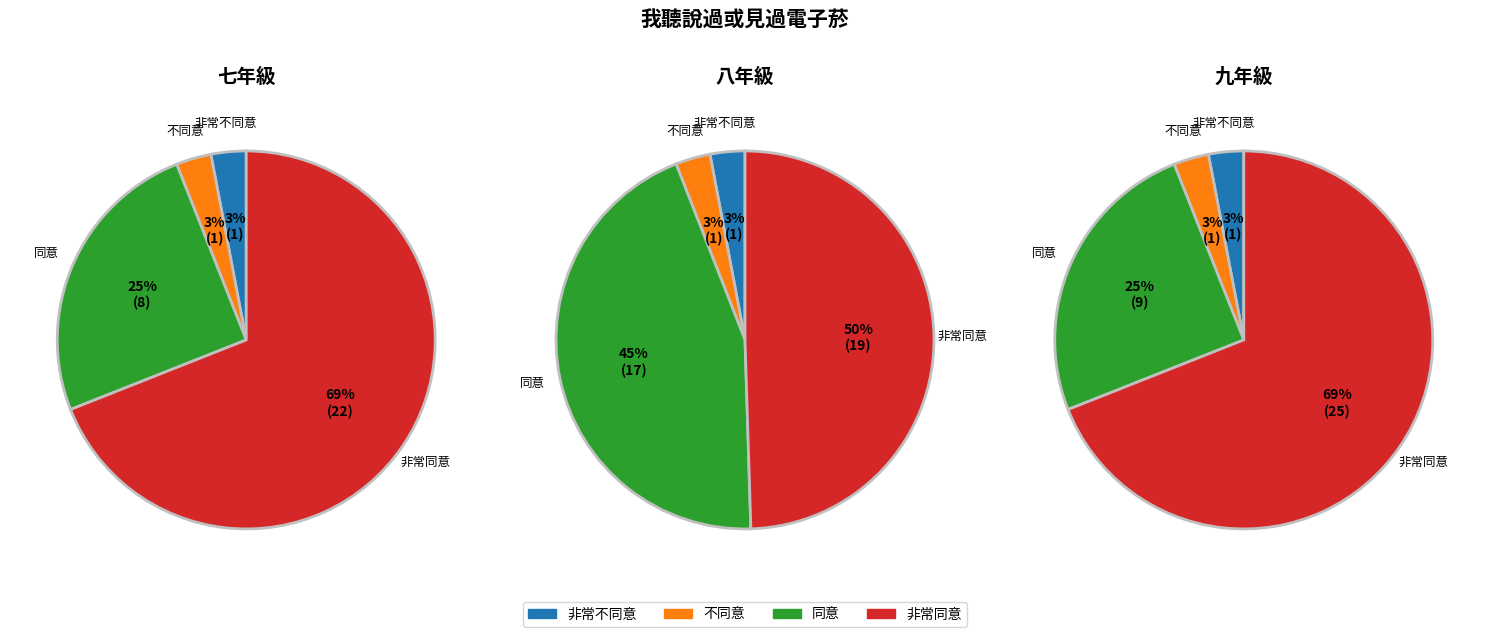

What is the largest slice in the pie chart?

非常同意百分比